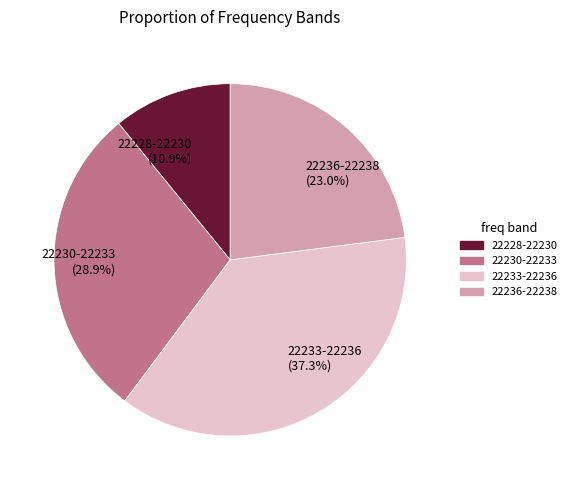

Does 22236-22238 (23.0%) account for over 50% of the chart?

No